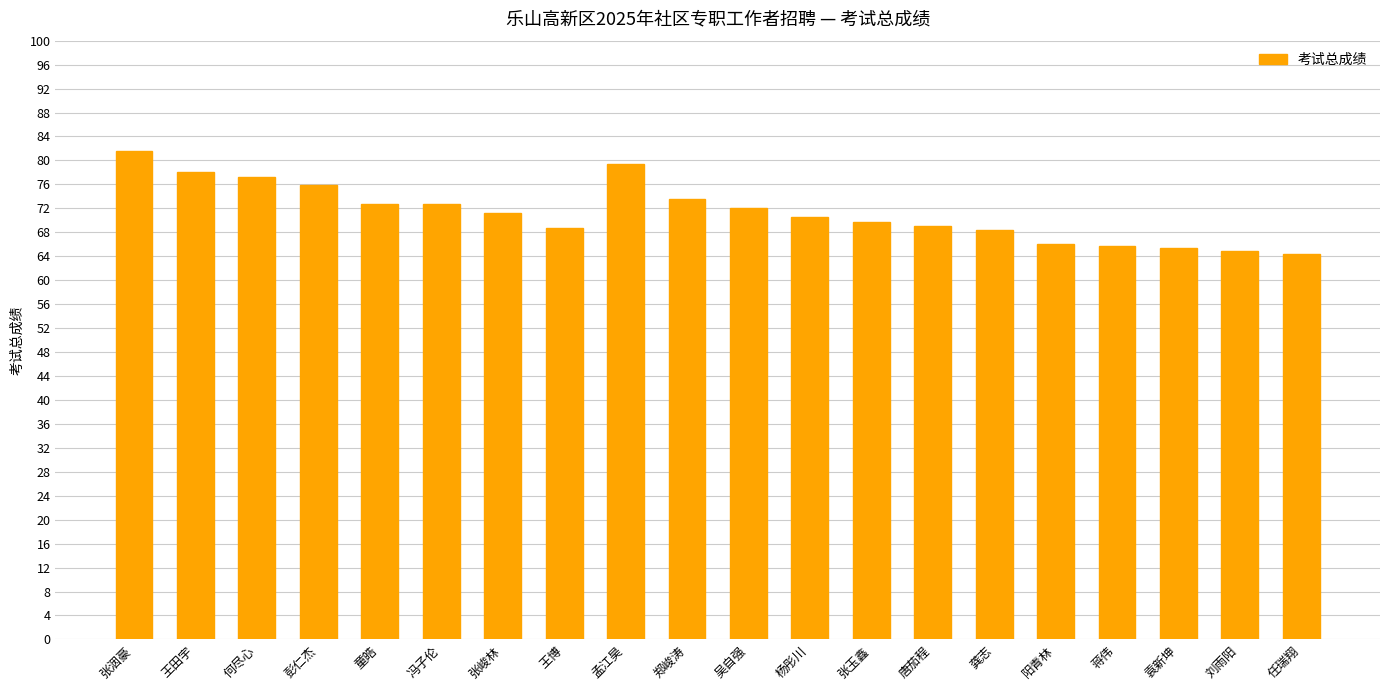

What is the label of the 7th bar from the left?

张峻林